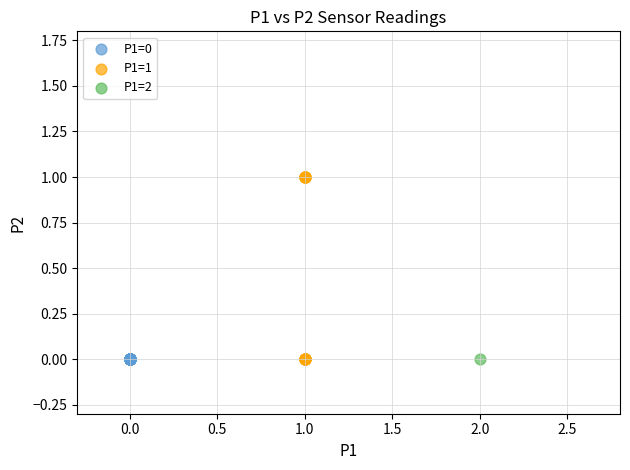

What are all the series names shown in the legend?

P1=0, P1=1, P1=2